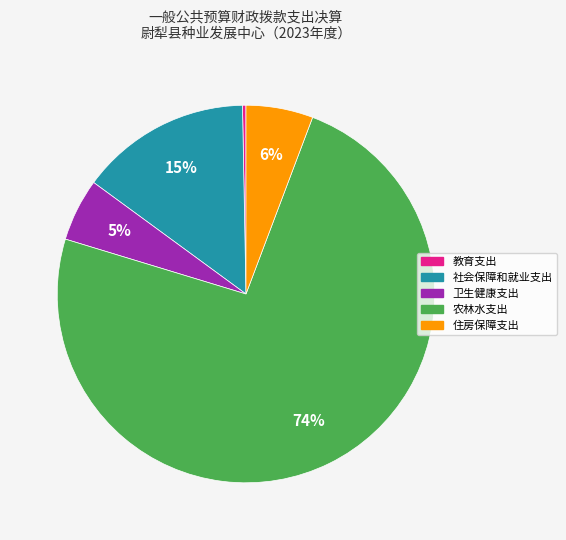

To the nearest percent, what is the average slice percentage?

20%